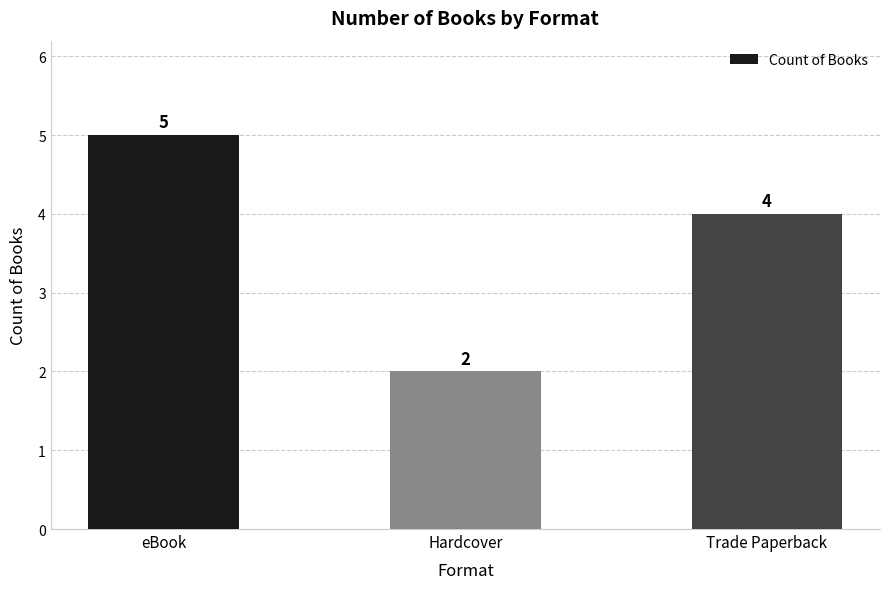

What is the smallest value displayed?

2